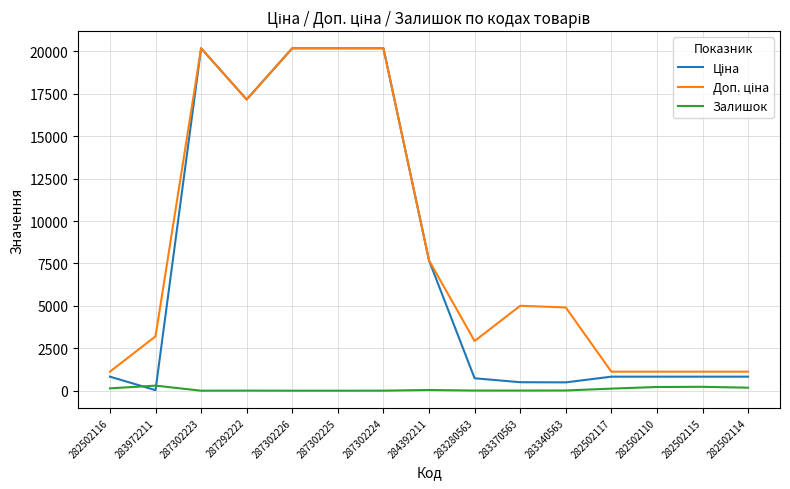

What is the maximum value shown in the chart?

20186.0